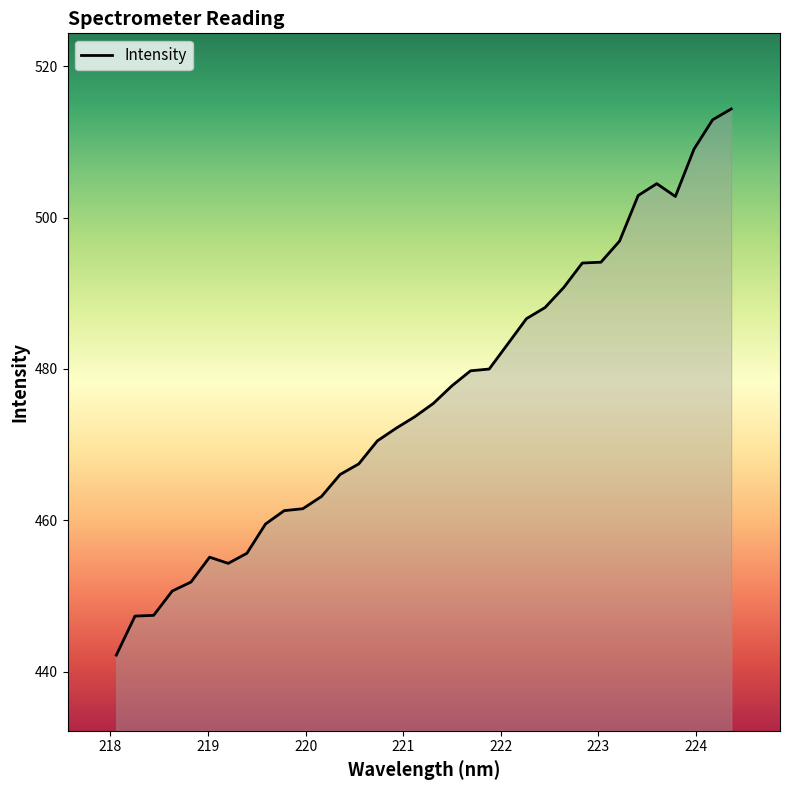

Does the chart have visible grid lines?

No